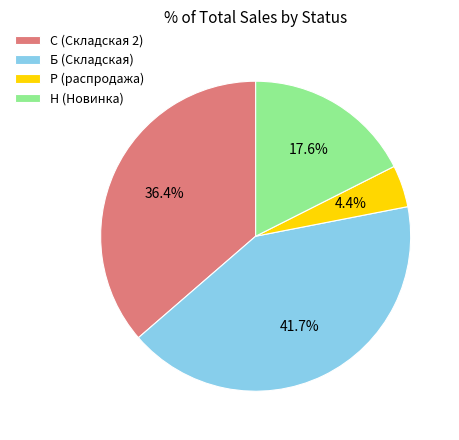

How many slices are in this pie chart?

4